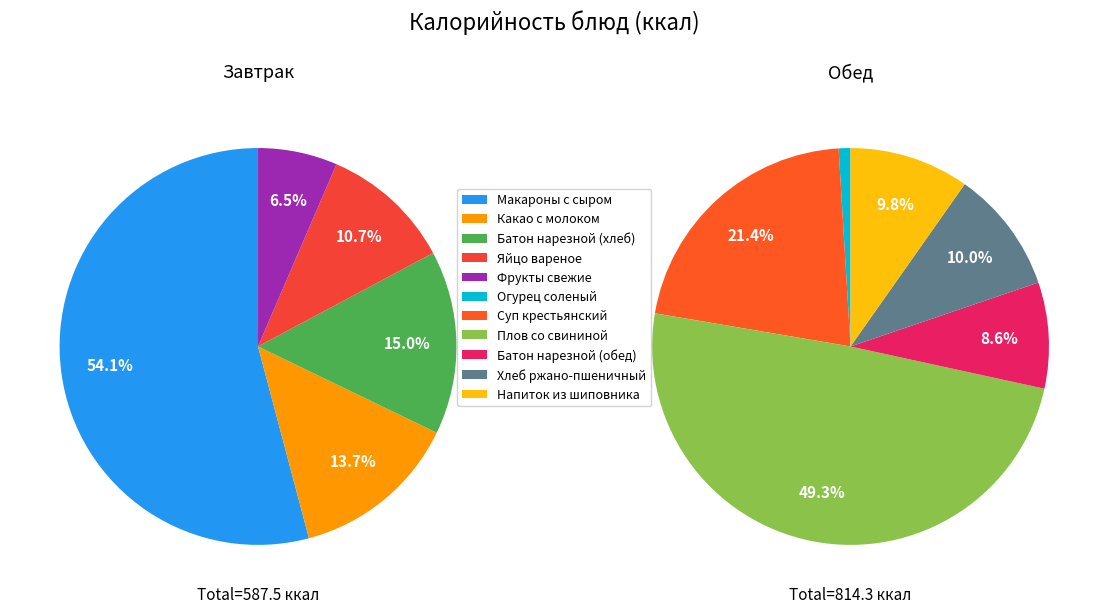

The Фрукты свежие slice represents 1% of the pie. True or false?

False